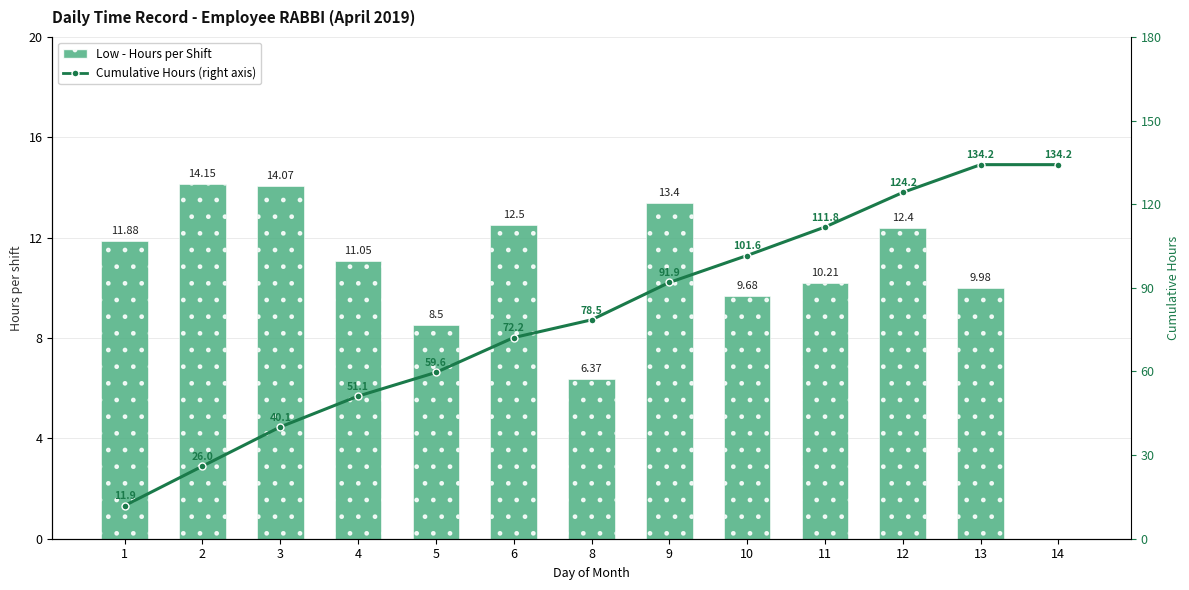

What is the sum of all Cumulative Hours values?

1037.4